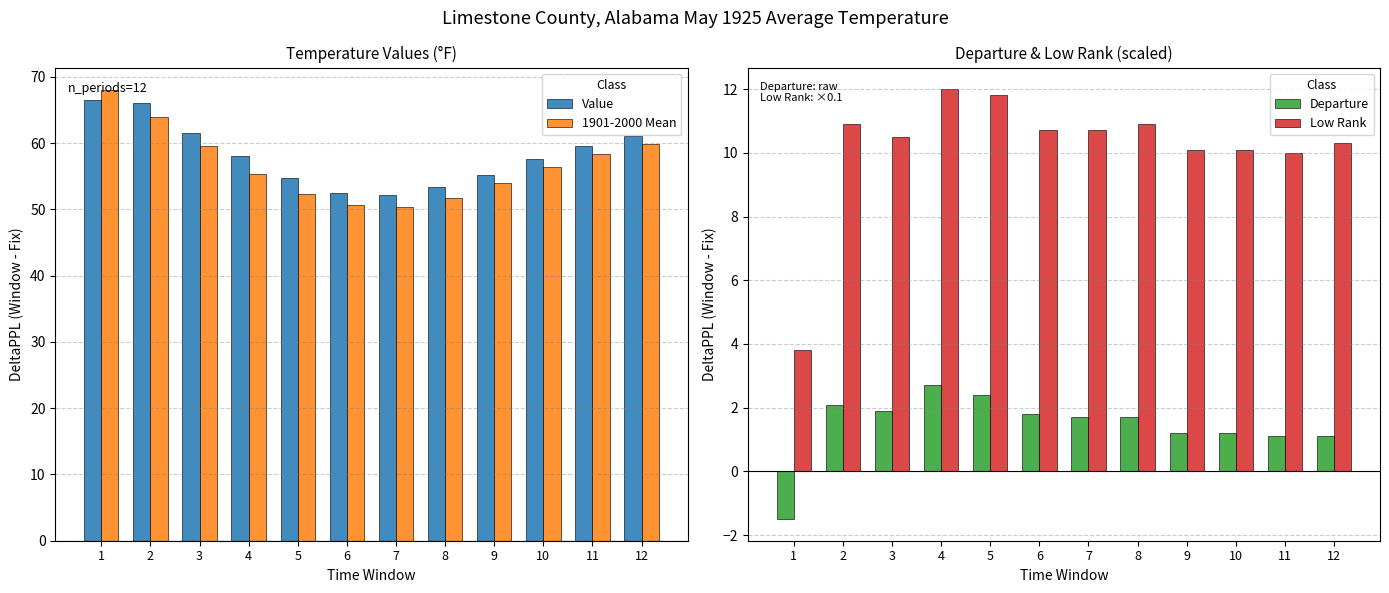

At which label does 1901-2000 Mean first exceed 56?

1